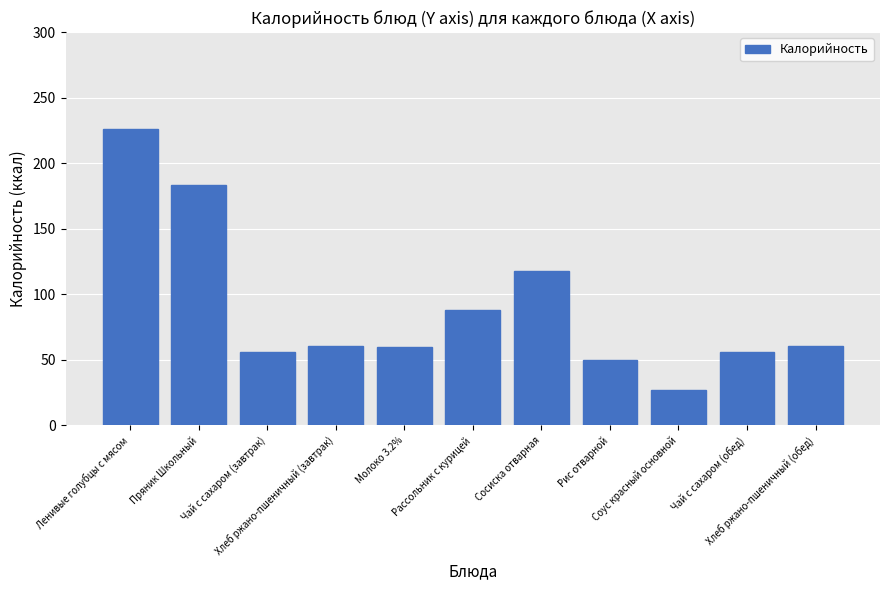

Which category has the highest value across all series?

Ленивые голубцы с мясом